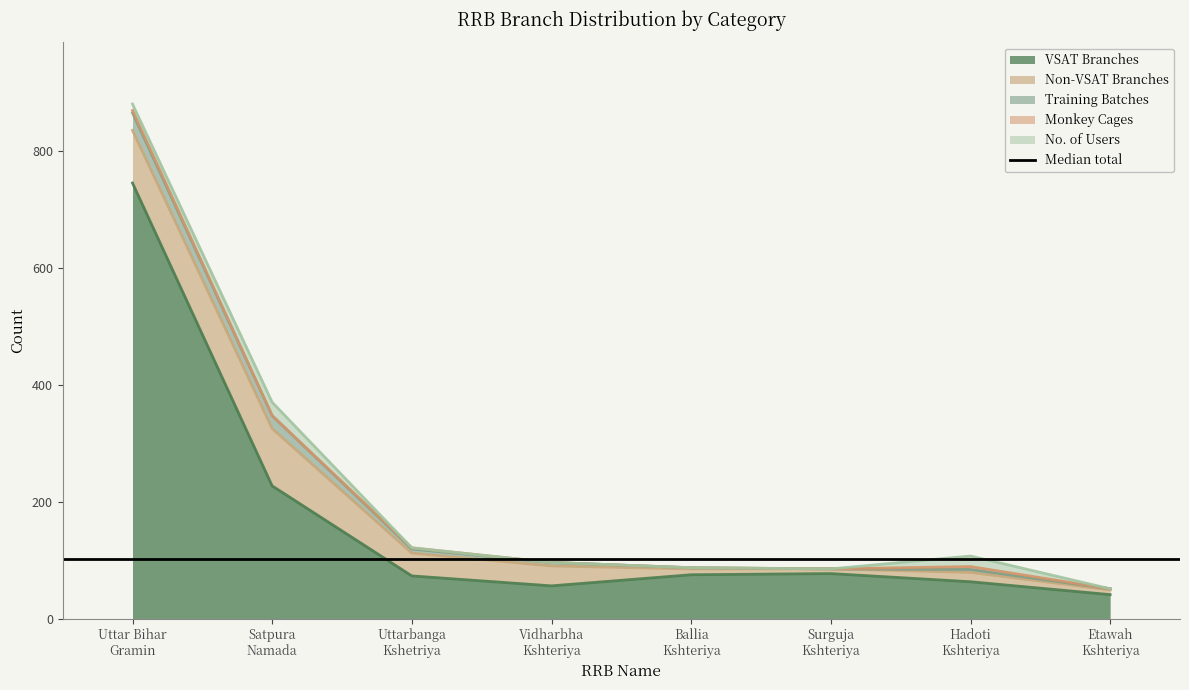

At which label is Non-VSAT Branches closest to 53?

Uttarbanga Kshetriya Gramin Bank